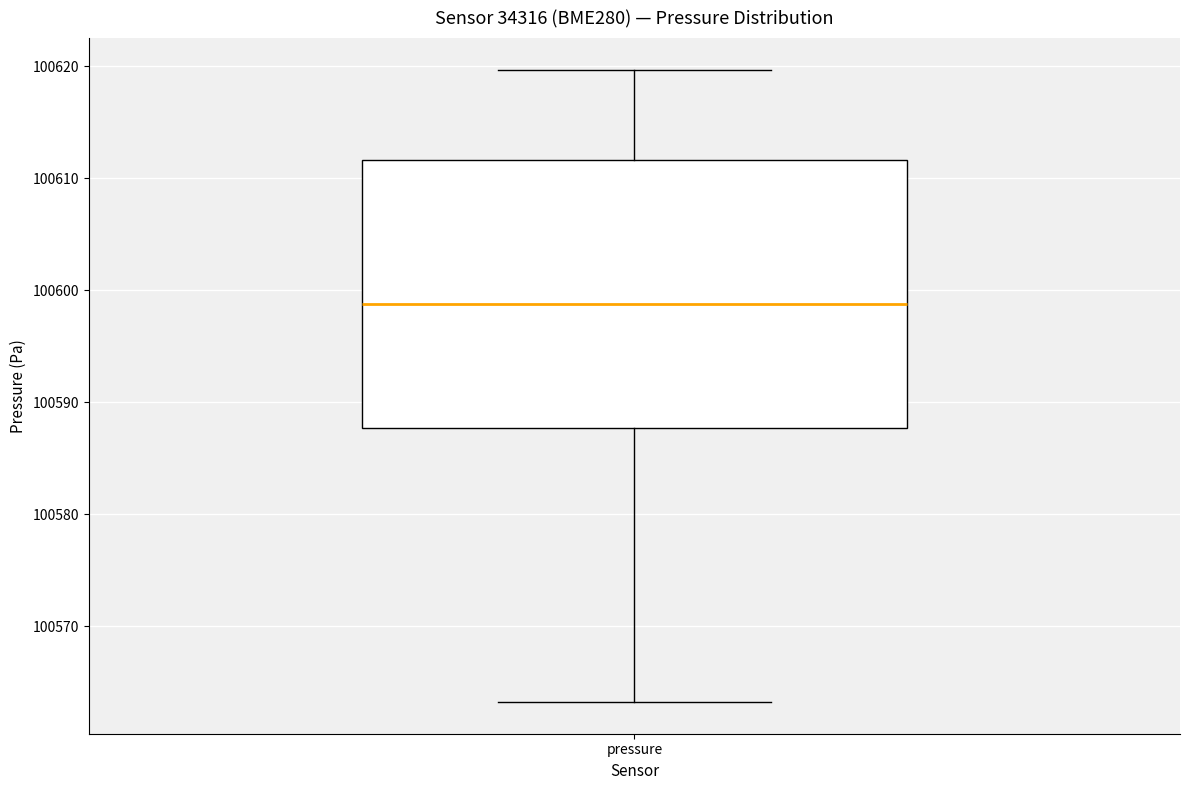

Transcribe this box plot: give where the median line is, the range the box spans, and where the two whiskers end, as read against the y-axis. The values are not printed on the chart, so give them approximately, as read against the axis.

median 100599, box 100588 to 100612, whiskers 100563 to 100620